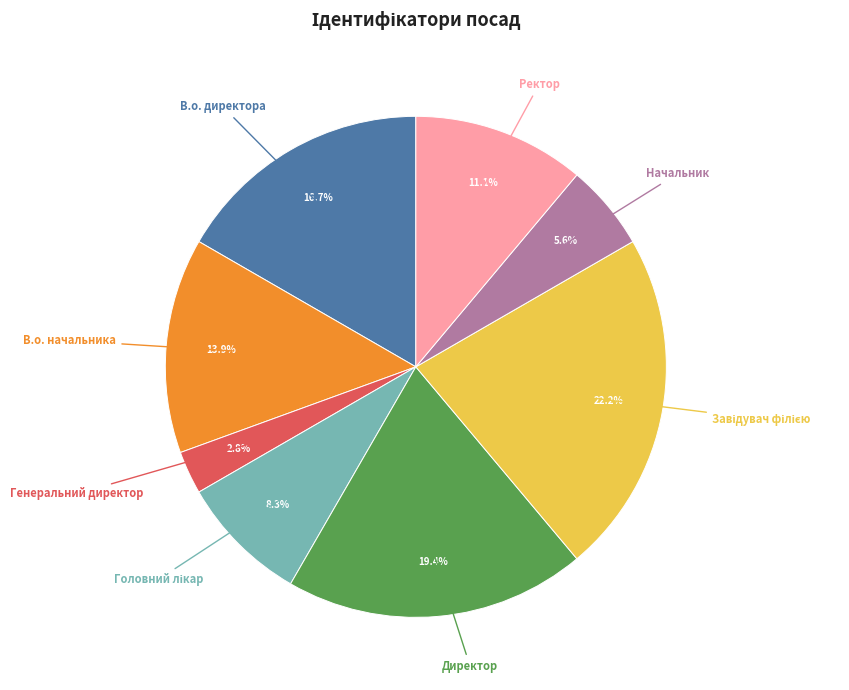

Does any single category account for the majority?

No